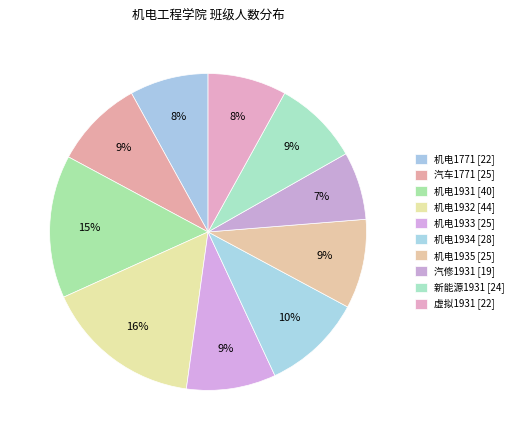

What percentage is the 汽修1931 slice, to the nearest percent?

7%